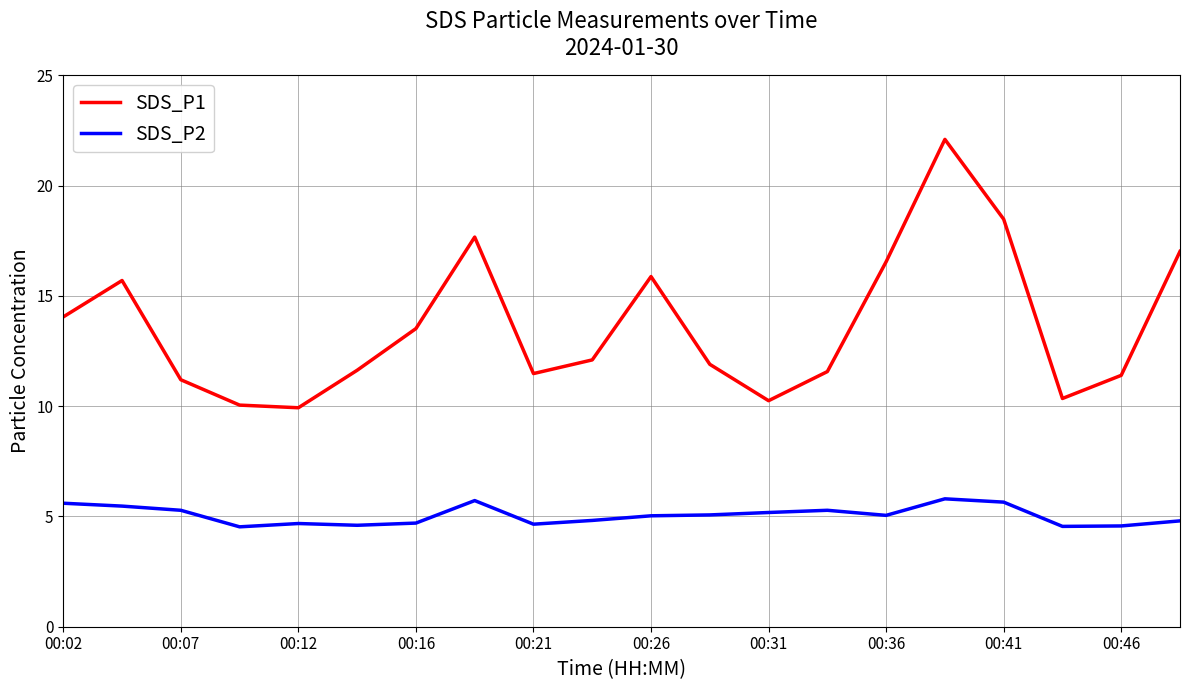

How many lines are shown in the chart?

2